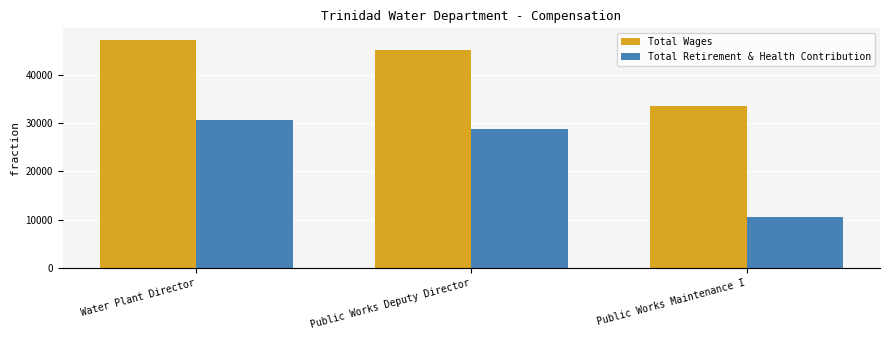

The Total Wages series shows 82086 at Water Plant Director. True or false?

False